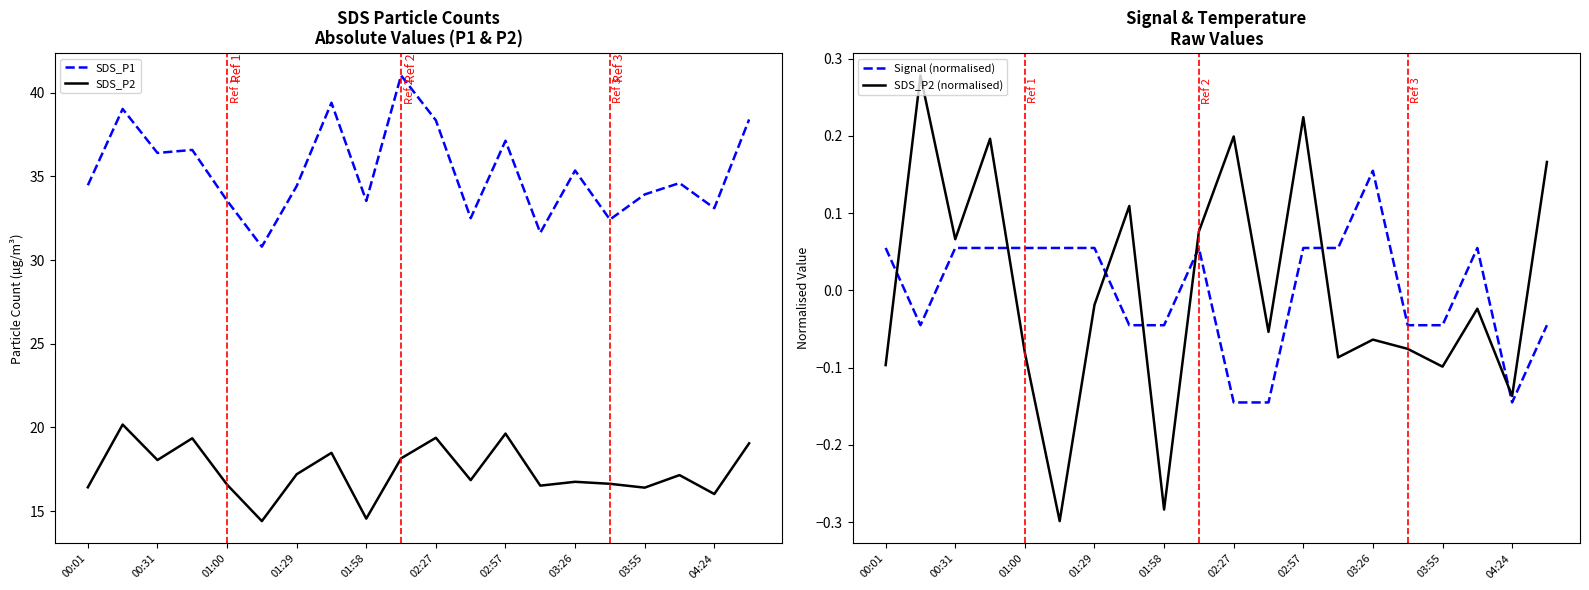

At which label is SDS_P2 closest to 17?

11